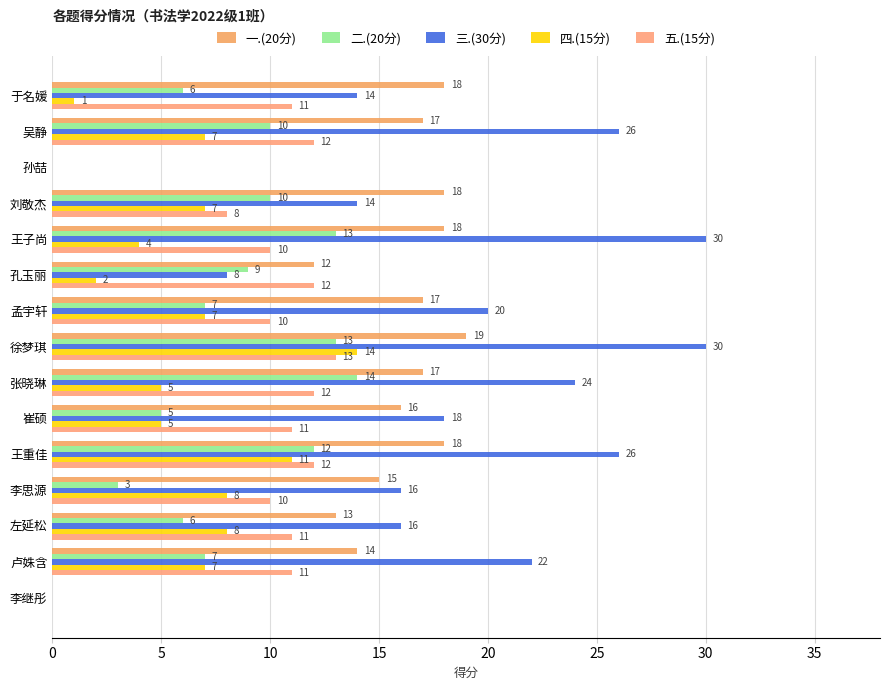

List the series in order of their peak value, lowest first.

五.(15分), 二.(20分), 四.(15分), 一.(20分), 三.(30分)